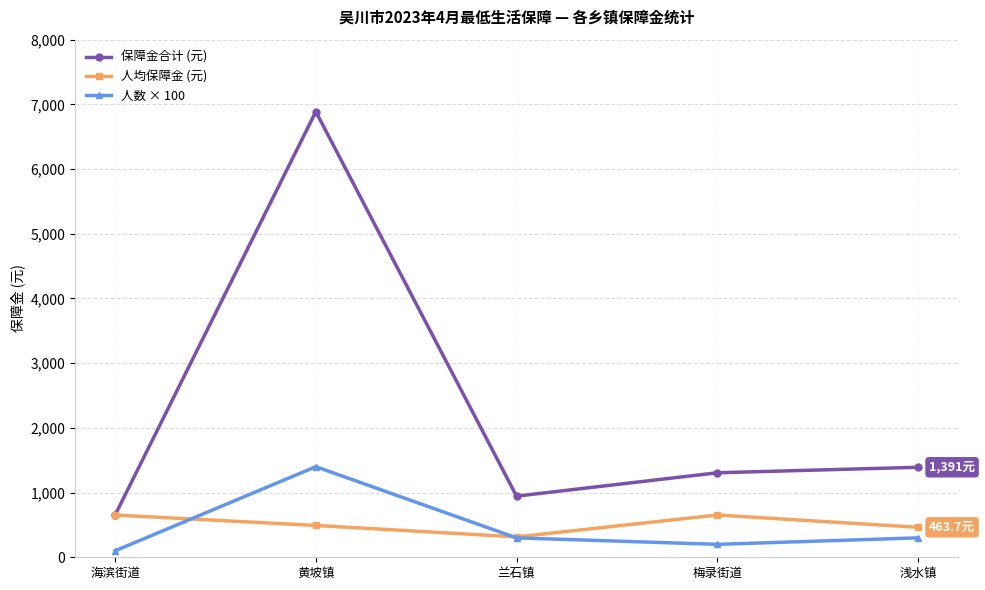

At which category does the chart reach its minimum across all series?

海滨街道